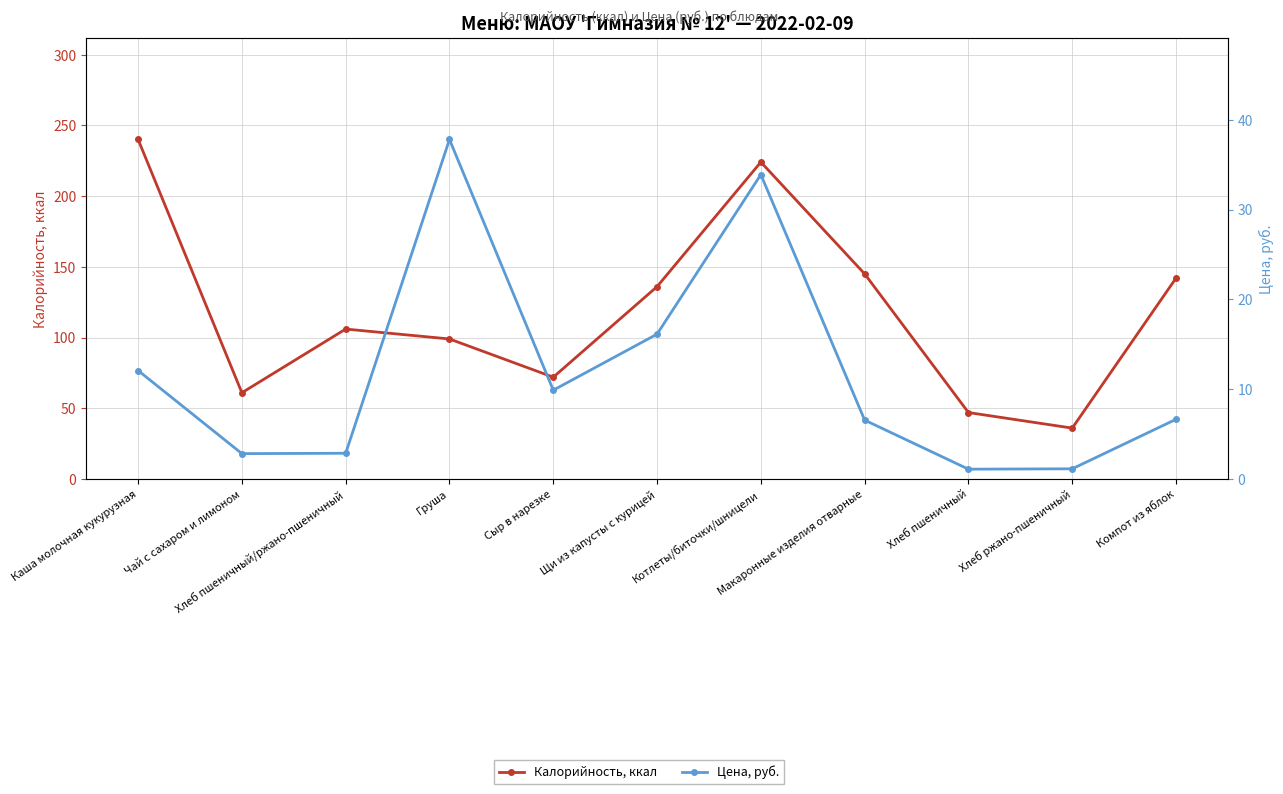

Is this an area chart (filled region under the line)?

No